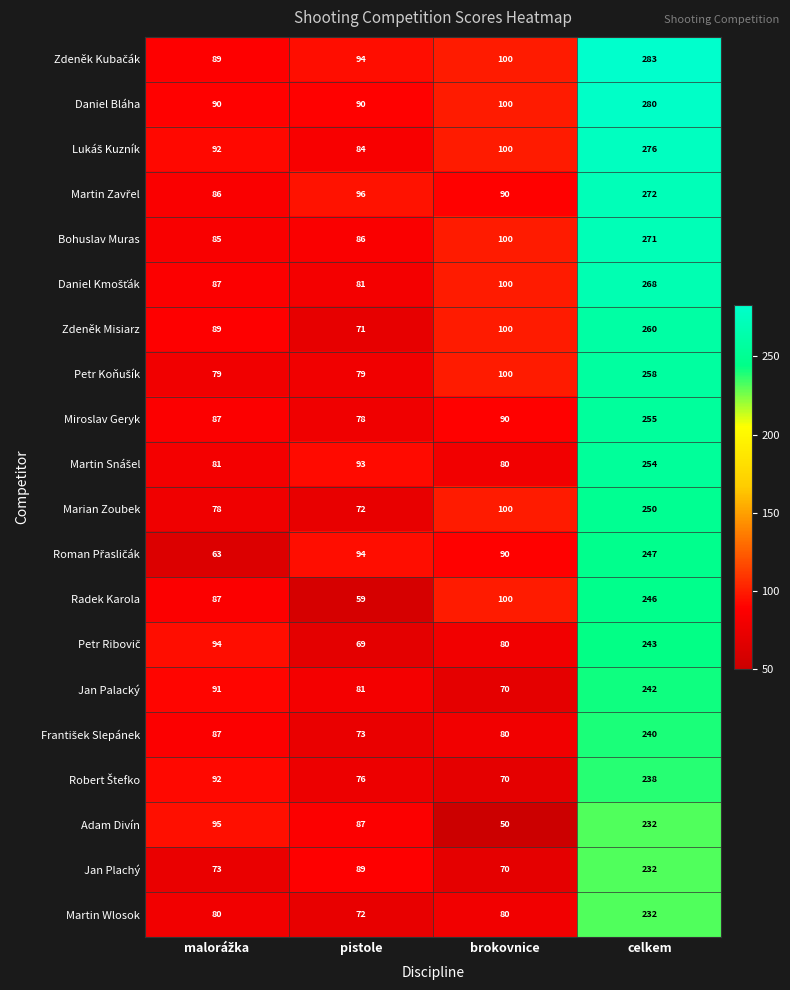

What is the difference between the maximum and second lowest values in the Martin Wlosok series?

152